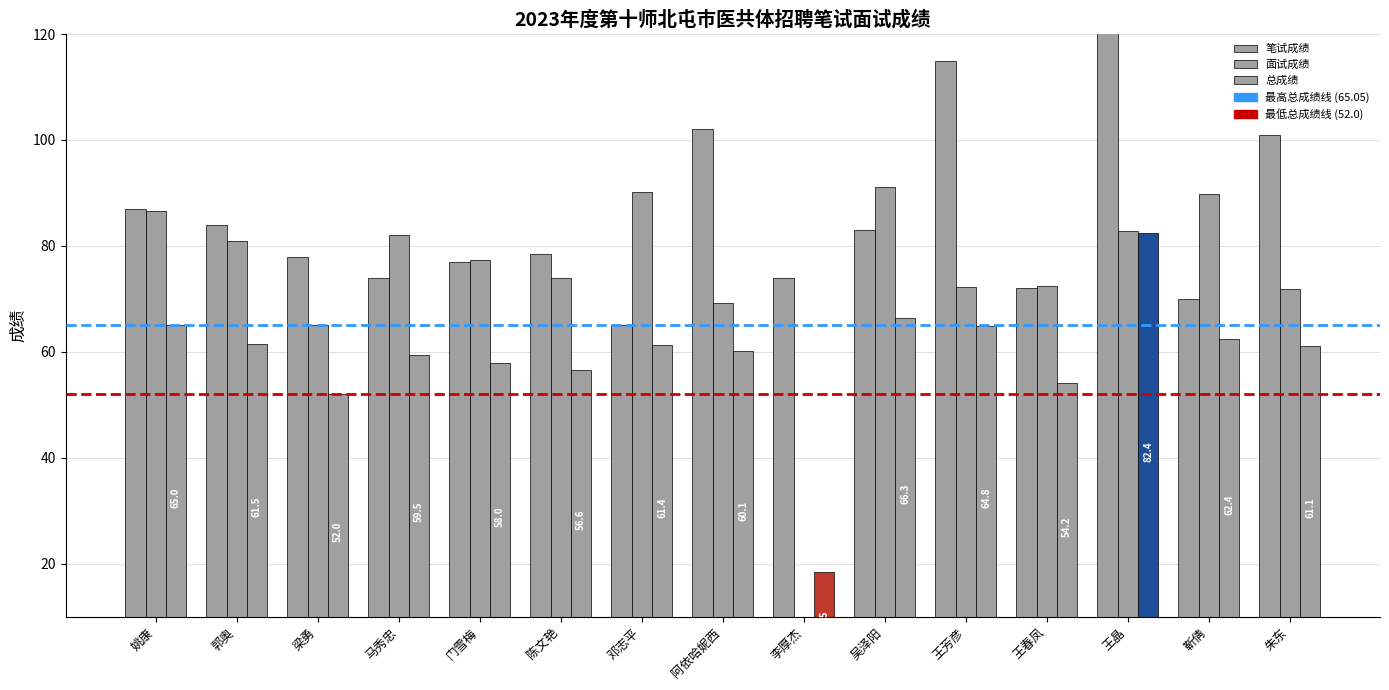

Is the value of 面试成绩 at 姚康 greater than the value of 笔试成绩 at 姚康?

No